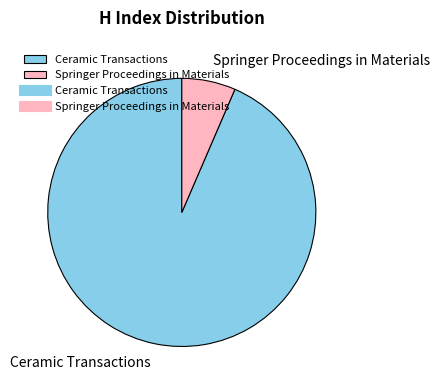

What is the majority slice?

Ceramic Transactions